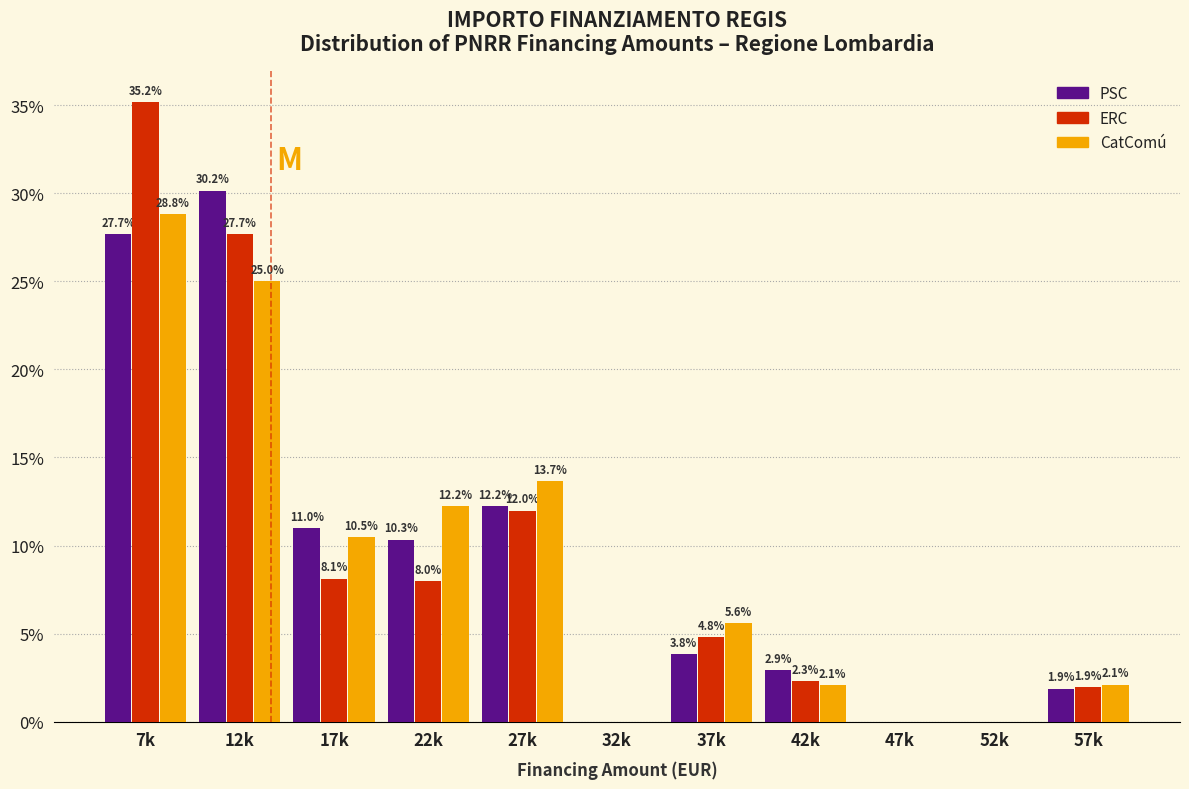

Reading left to right, extract all data points from this chart.

PSC: 7k=27.7	12k=30.2	17k=11.0	22k=10.3	27k=12.2	32k=0.0	37k=3.8	42k=2.9	47k=0.0	52k=0.0	57k=1.9
ERC: 7k=35.2	12k=27.7	17k=8.1	22k=8.0	27k=12.0	32k=0.0	37k=4.8	42k=2.3	47k=0.0	52k=0.0	57k=1.9
CatComú: 7k=28.8	12k=25.0	17k=10.5	22k=12.2	27k=13.7	32k=0.0	37k=5.6	42k=2.1	47k=0.0	52k=0.0	57k=2.1